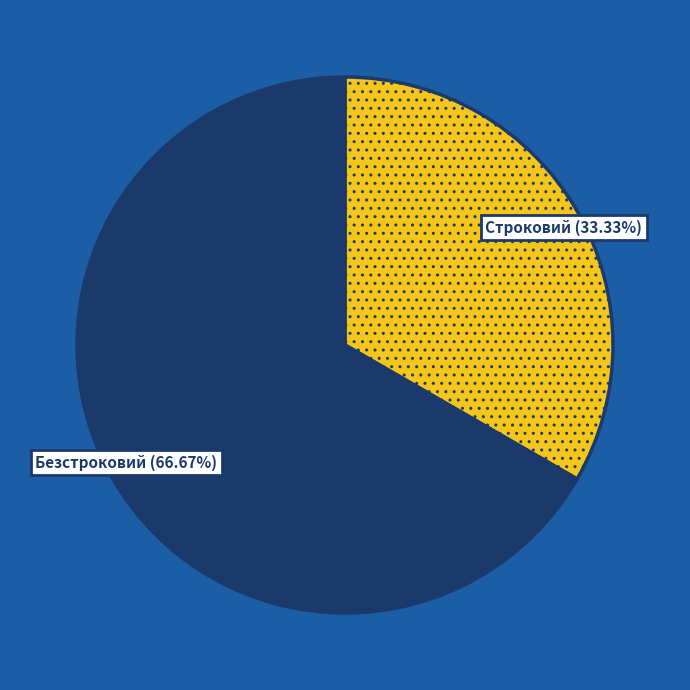

Between Строковий and Безстроковий, which is larger?

Безстроковий